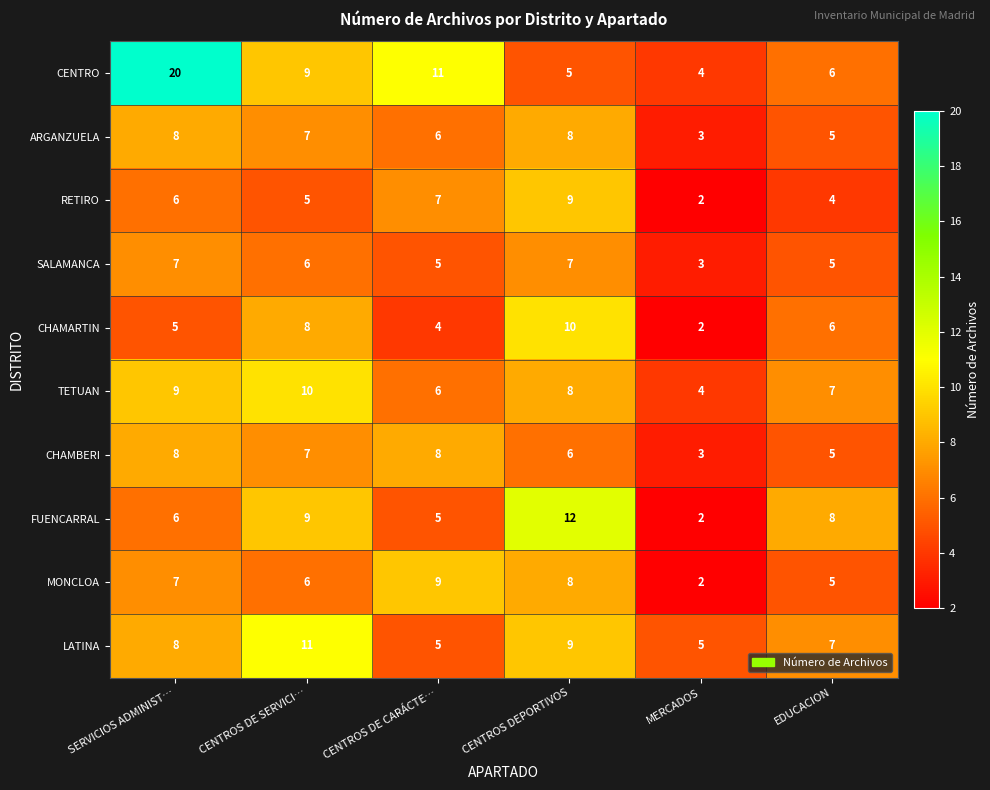

At which category does the chart reach its minimum across all series?

MERCADOS